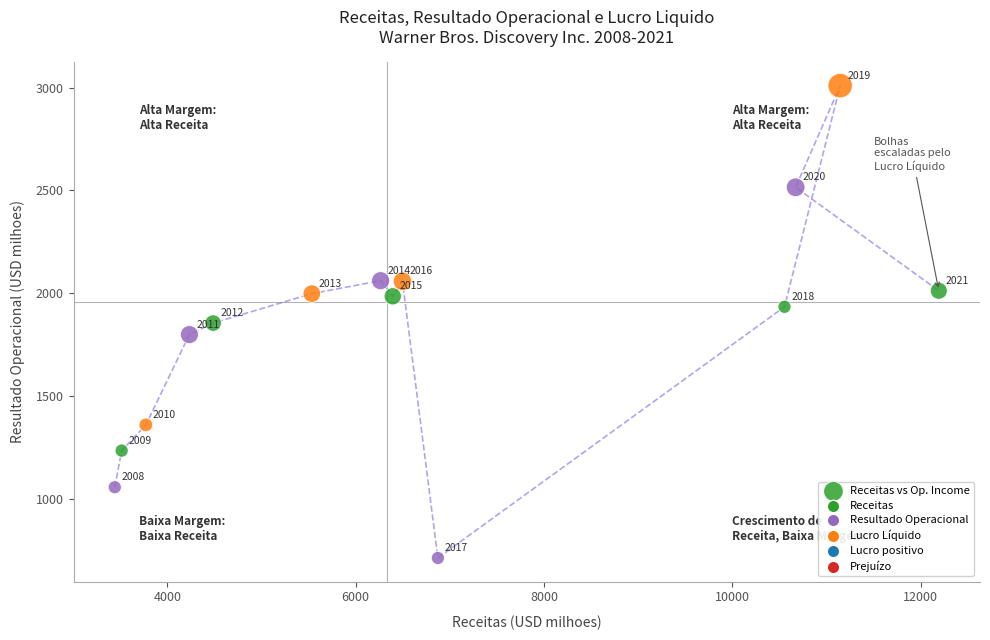

What is the range of Y values (max minus min)?

2296